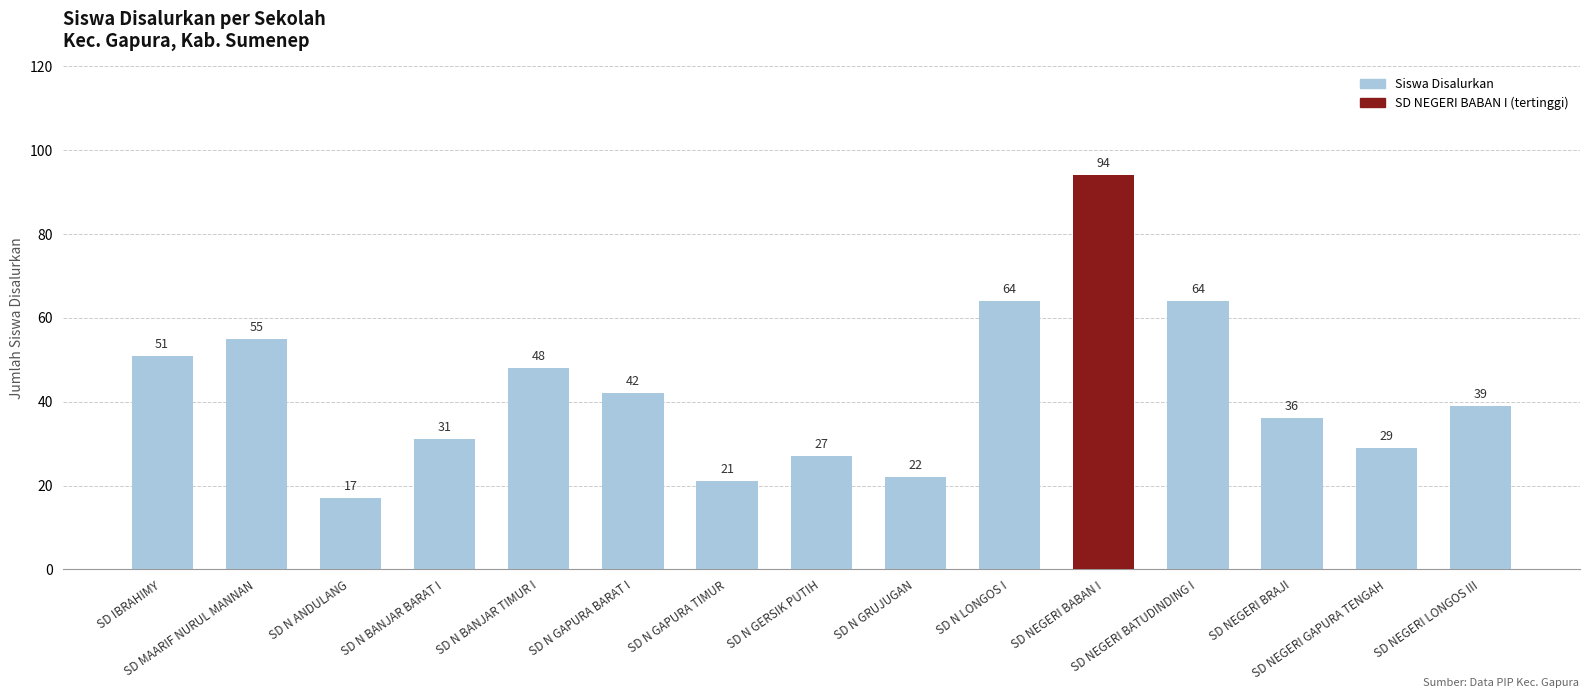

What is the difference between the maximum and minimum values?

77